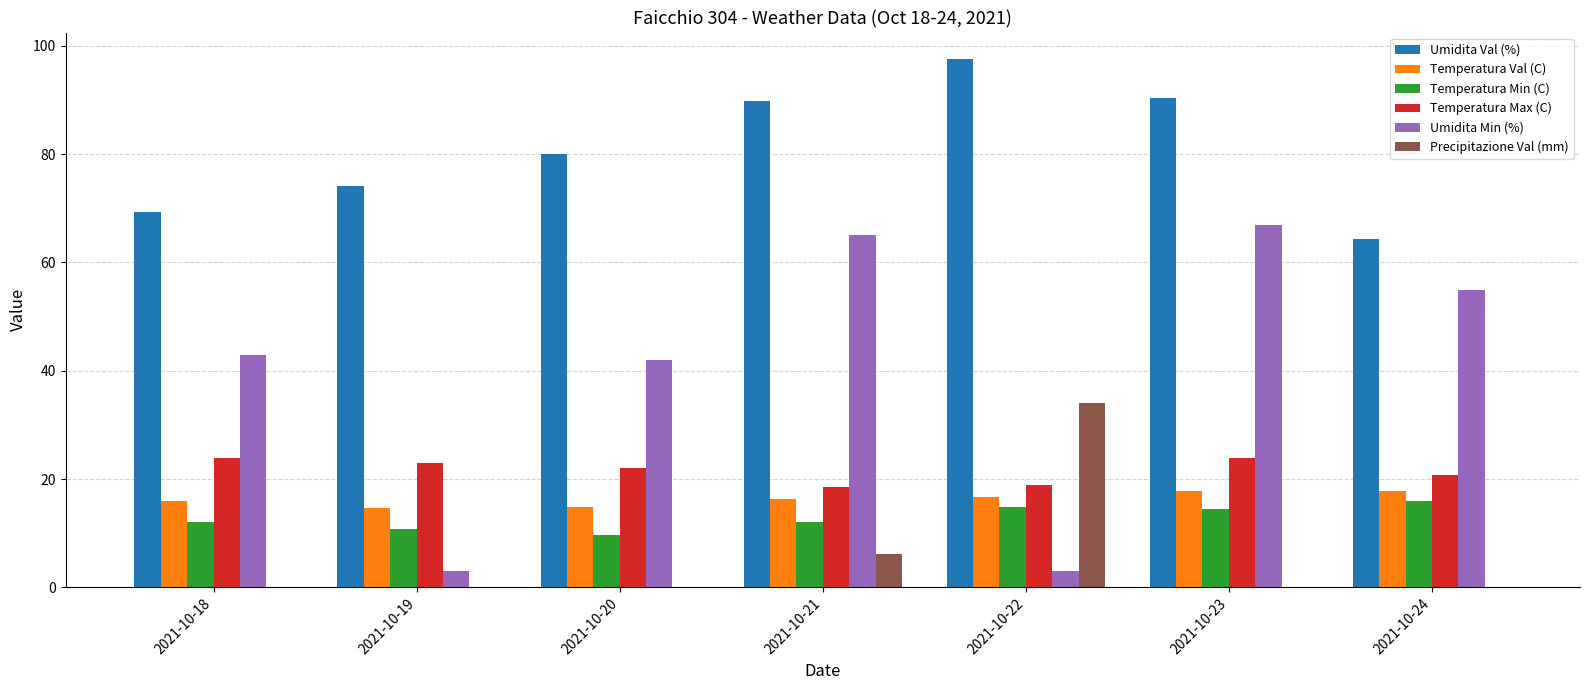

What are all the series names shown in the legend?

Umidita Val (%), Temperatura Val (C), Temperatura Min (C), Temperatura Max (C), Umidita Min (%), Precipitazione Val (mm)